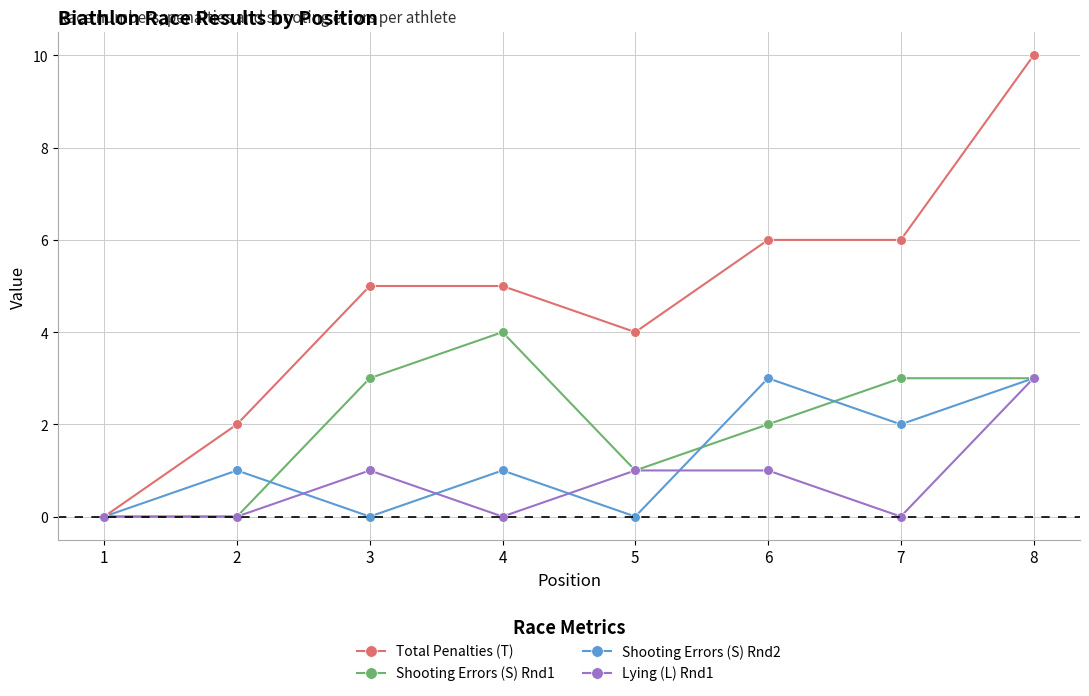

Count the Total Penalties (T) values in the range 4 to 6.

5